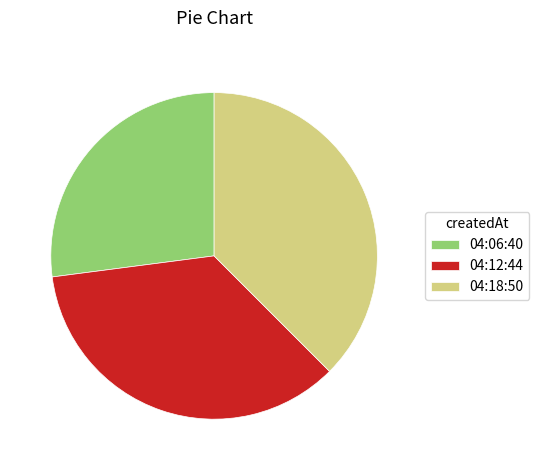

The 04:12:44 slice represents 35% of the pie. True or false?

True